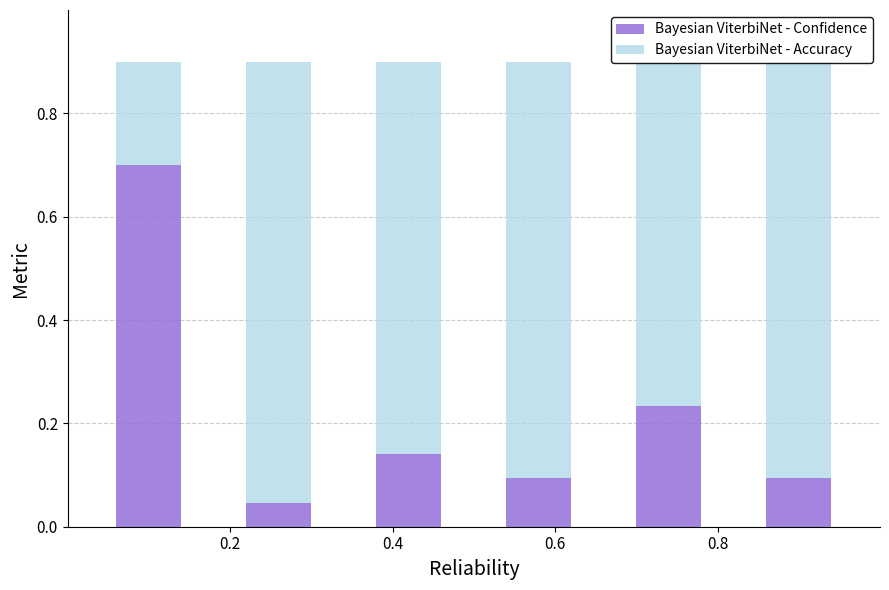

List the series in order of their peak value, highest first.

Bayesian ViterbiNet - Accuracy, Bayesian ViterbiNet - Confidence